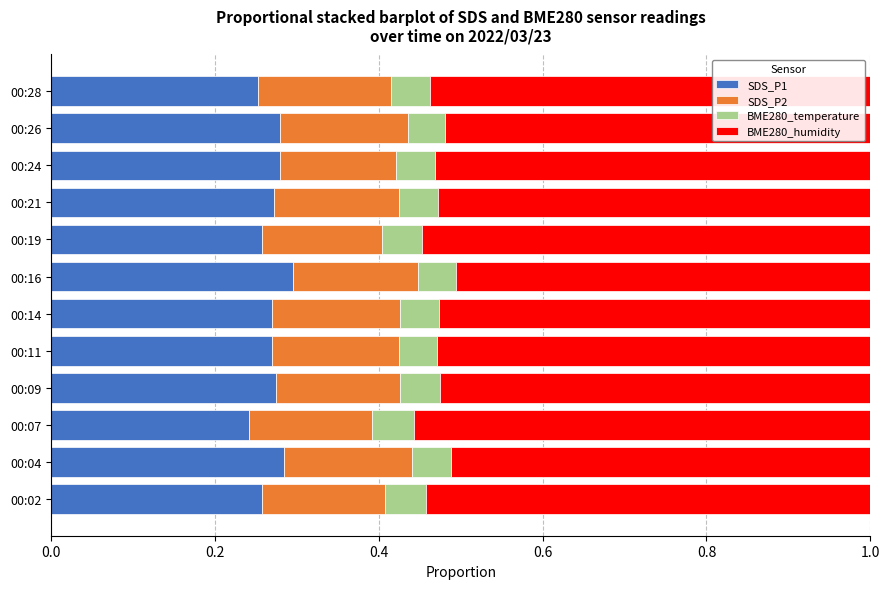

What is the total value across all series at 00:24?

1.0